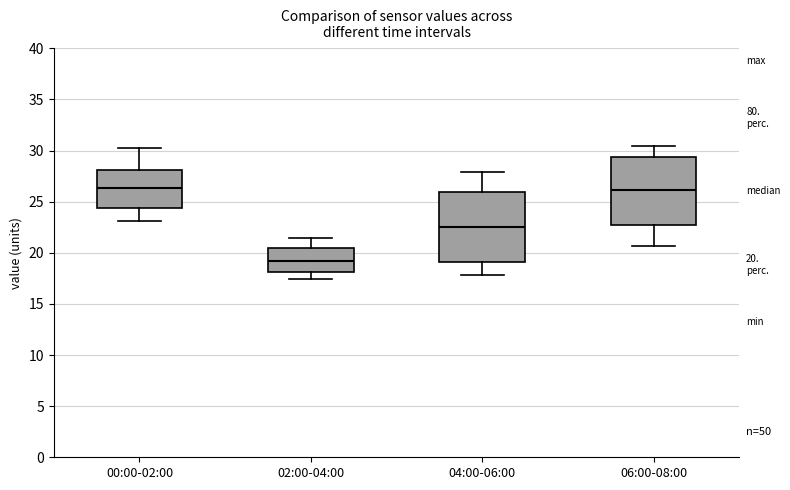

Which box has the lowest median line?

02:00-04:00